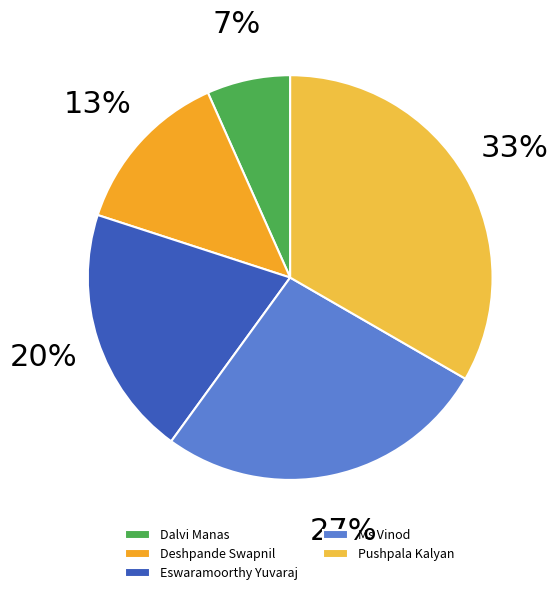

Between Pushpala Kalyan and Ms Vinod, which is larger?

Pushpala Kalyan